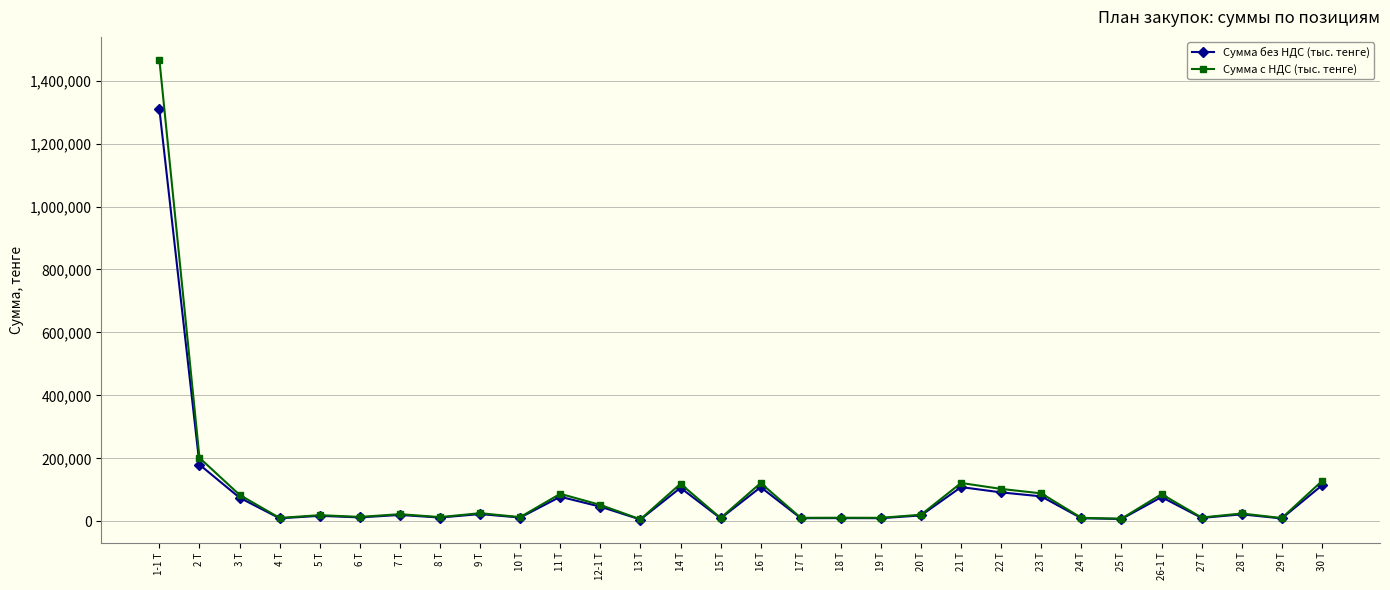

True or false: Сумма с НДС (тыс. тенге) has more than 2 interior local peaks.

True